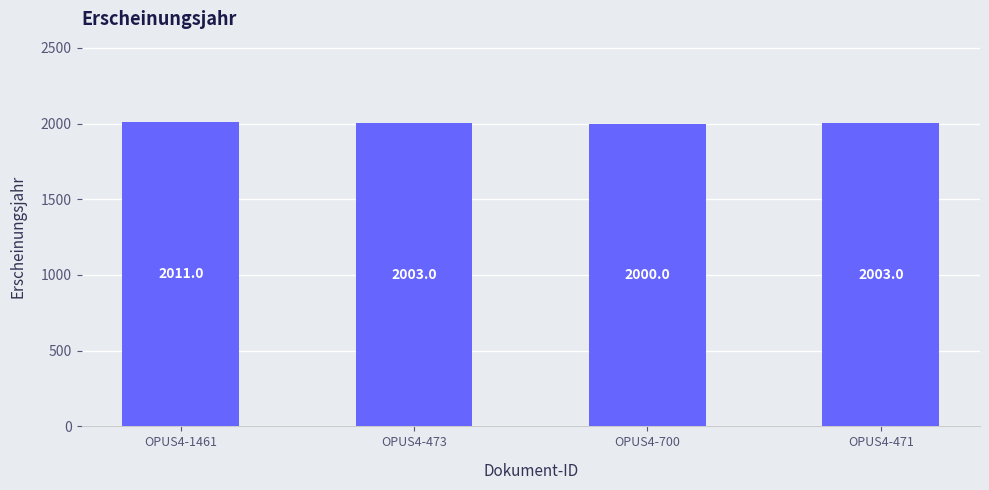

Read the value at OPUS4-471.

2003